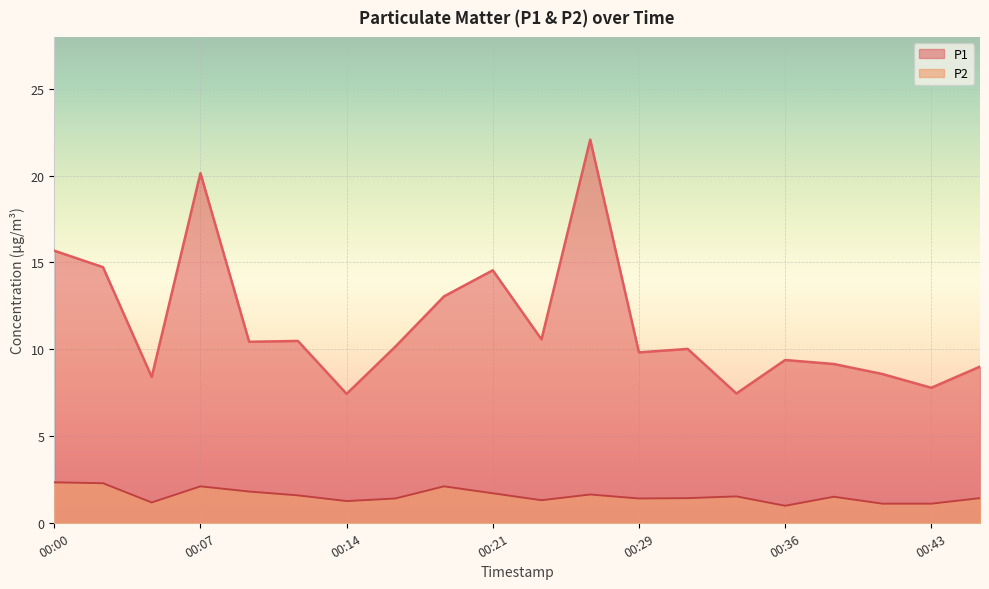

What is the difference between the second highest and minimum values in the P2 series?

1.3